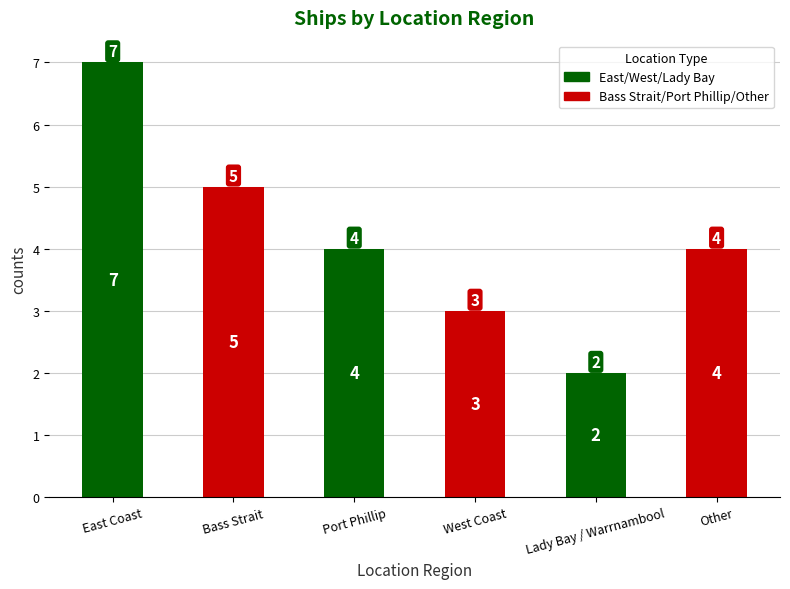

What is the ratio of the value at Other to the value at East Coast?

0.6